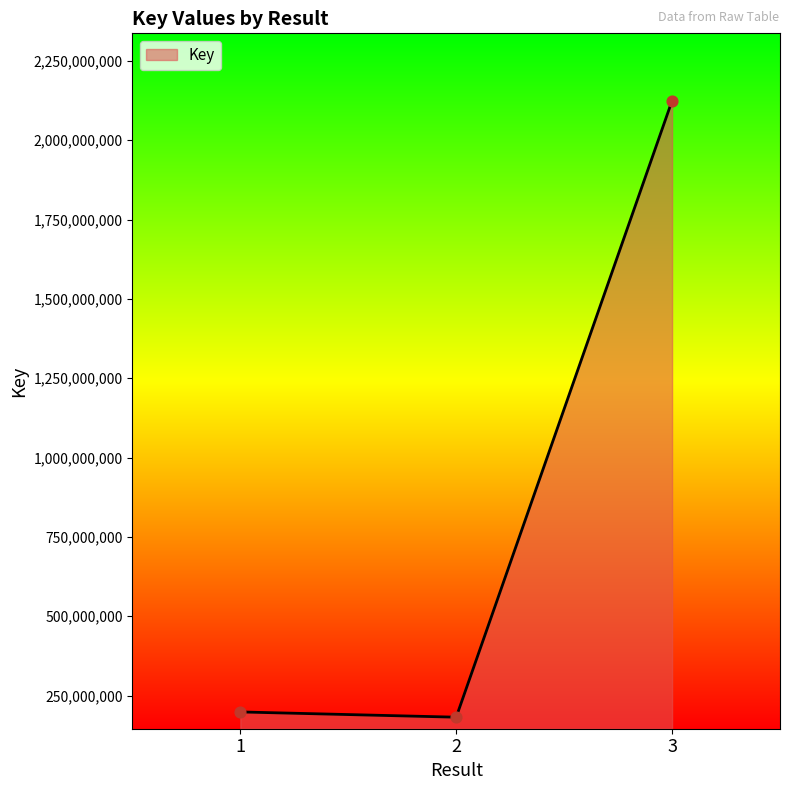

What is the ratio of the value at 1 to the value at 2?

1.1